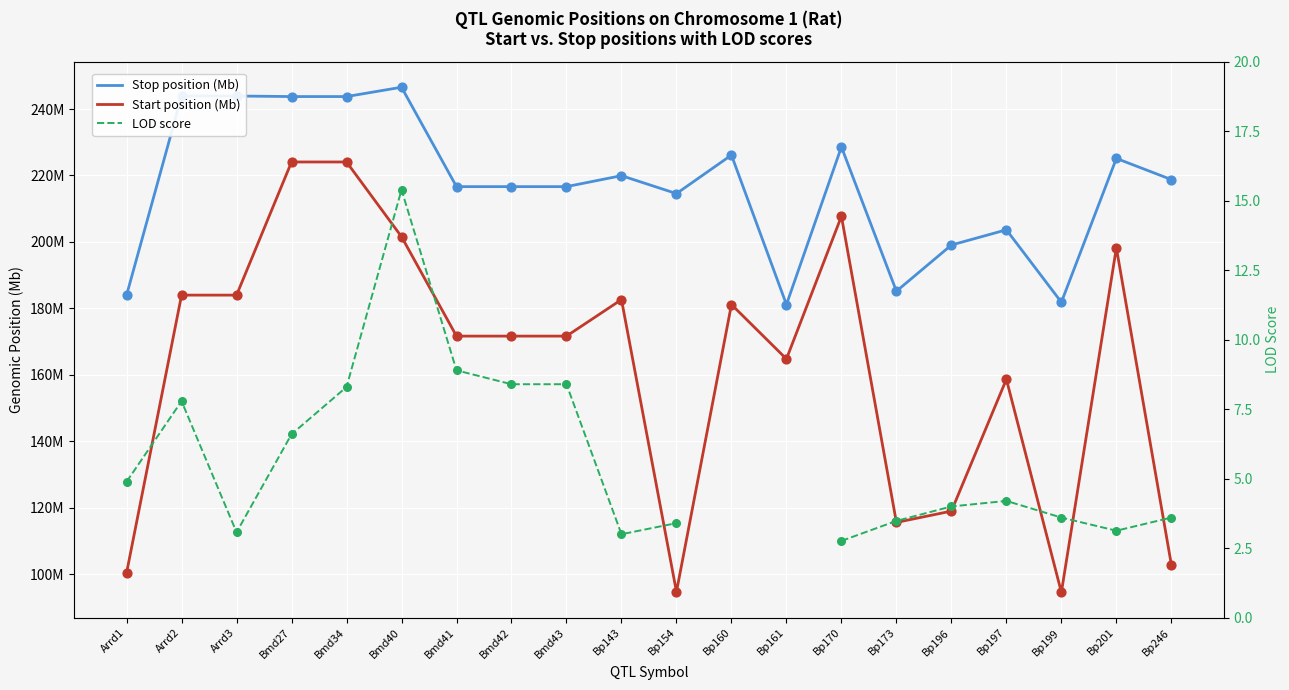

Which series reaches the minimum Y coordinate?

LOD score